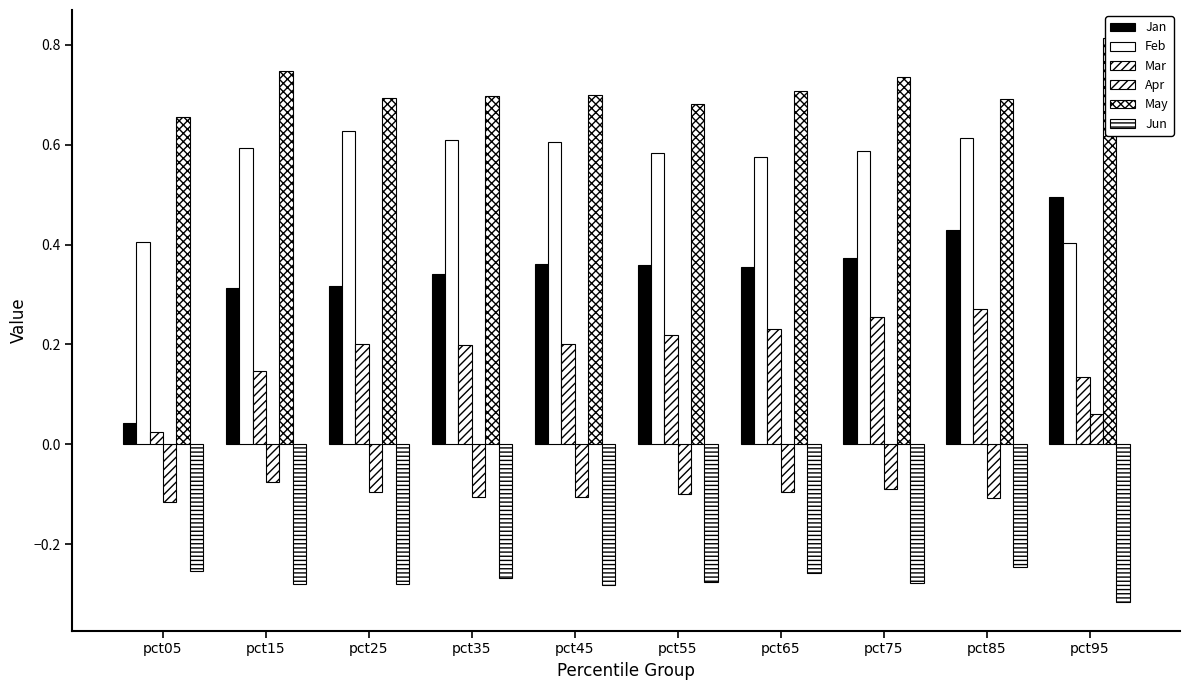

Which series has the largest range (max minus min)?

Jan